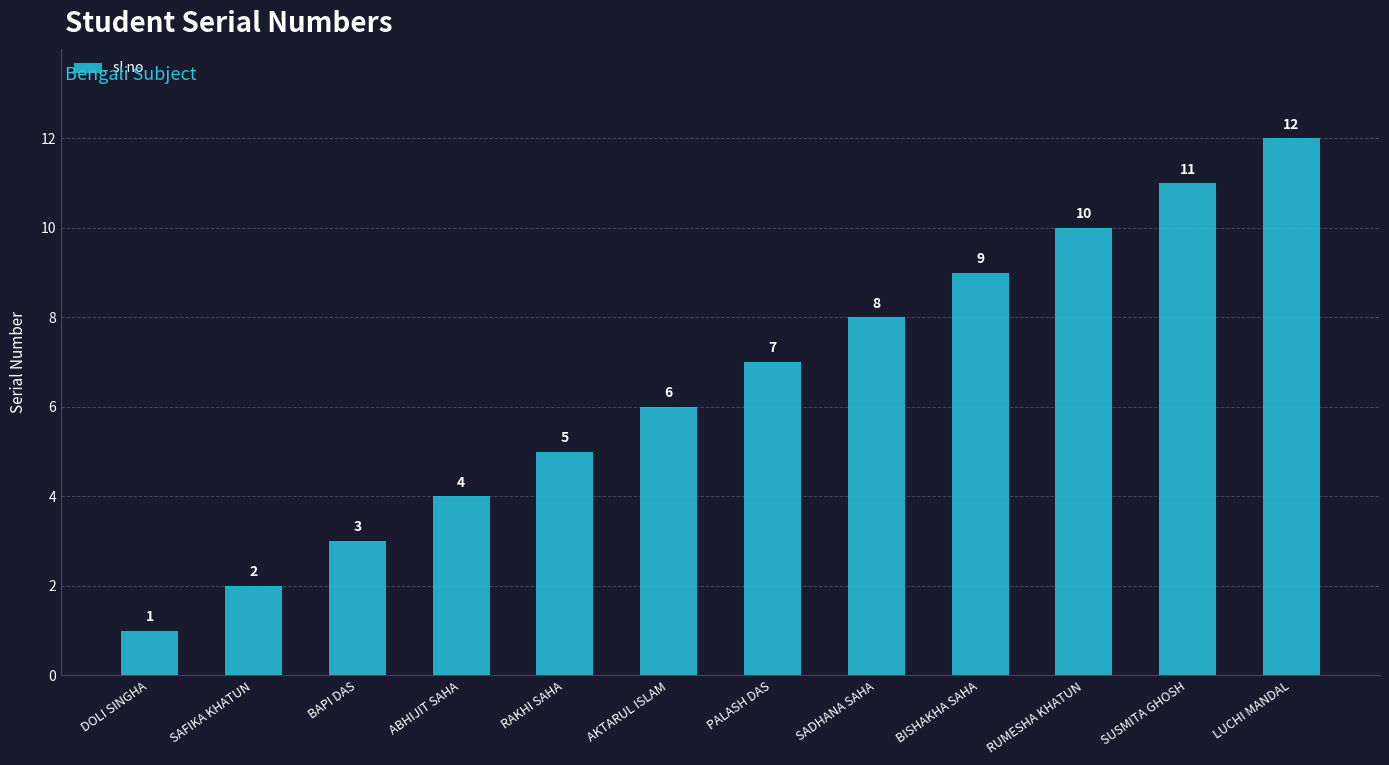

Rank the categories by value from highest to lowest.

LUCHI MANDAL, SUSMITA GHOSH, RUMESHA KHATUN, BISHAKHA SAHA, SADHANA SAHA, PALASH DAS, AKTARUL ISLAM, RAKHI SAHA, ABHIJIT SAHA, BAPI DAS, SAFIKA KHATUN, DOLI SINGHA